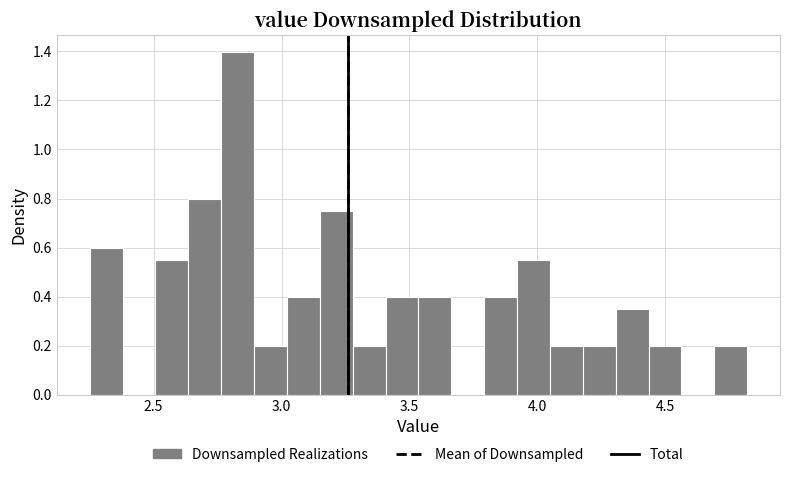

Read against the x-axis, roughly where is the centre of the tallest bar?

2.85